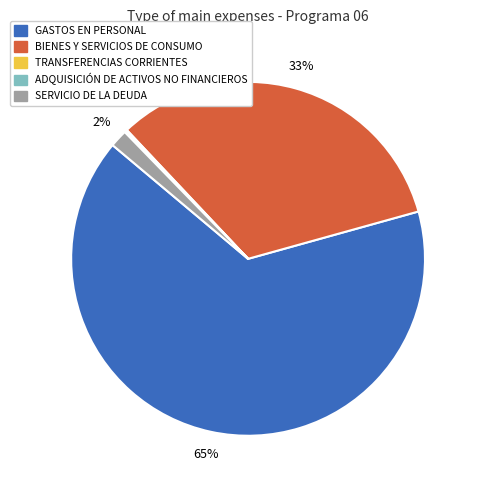

Which category has the biggest portion of the pie?

GASTOS EN PERSONAL